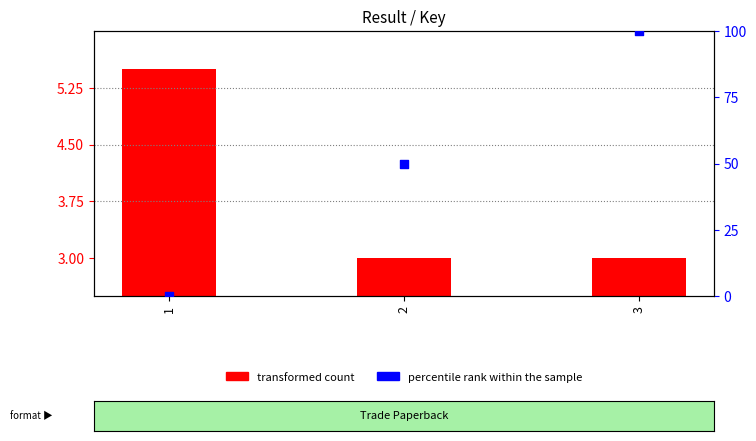

What are all the series names shown in the legend?

transformed count, percentile rank within the sample